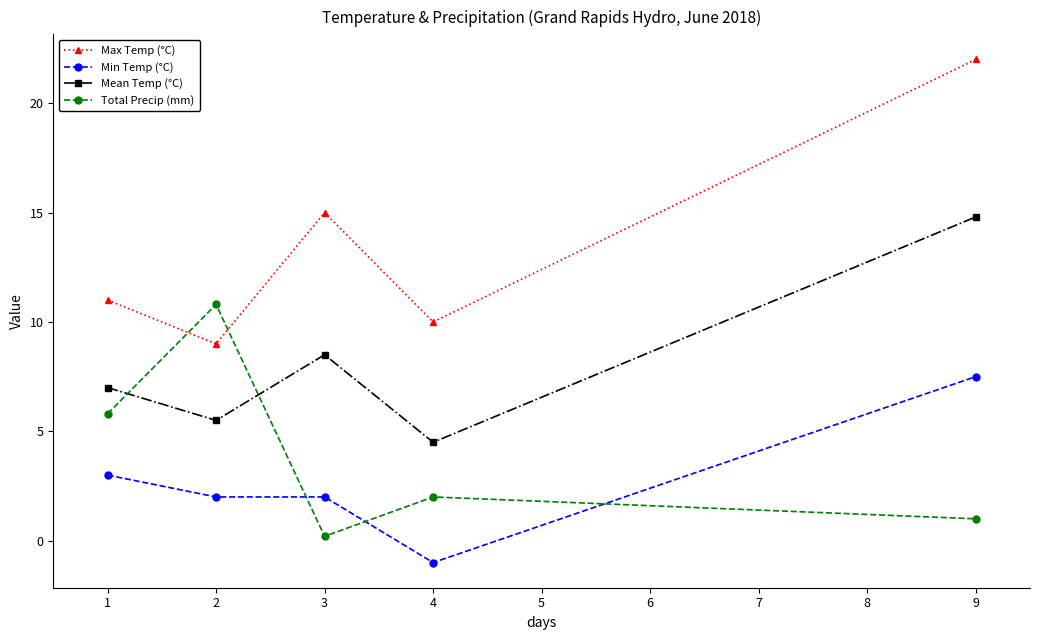

What is the greatest value displayed?

22.0